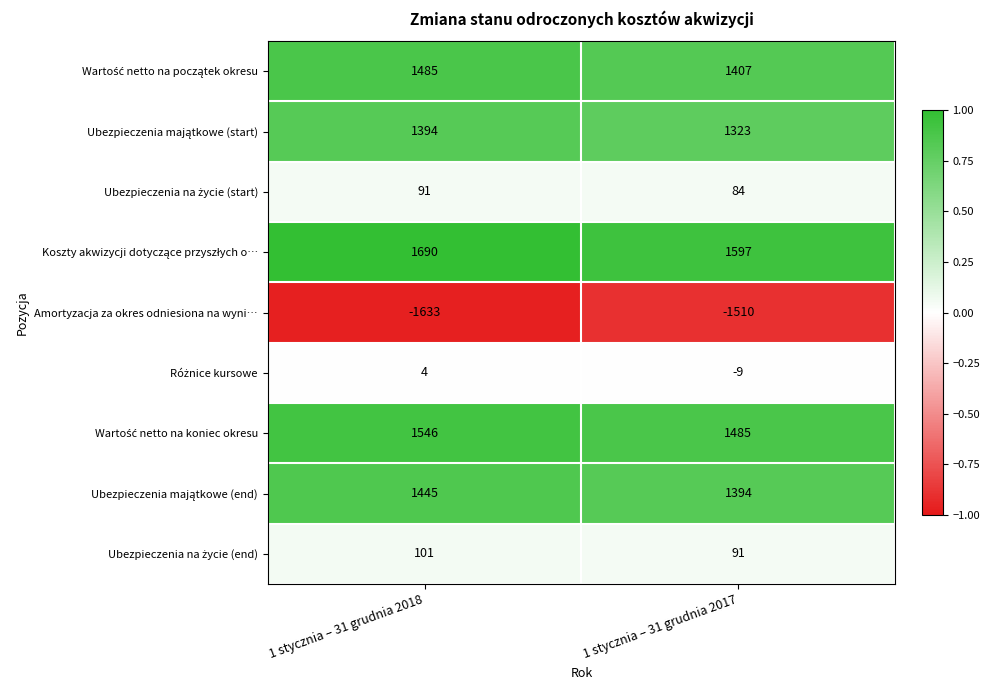

What is the total value across all series at 1 stycznia – 31 grudnia 2018?

6123